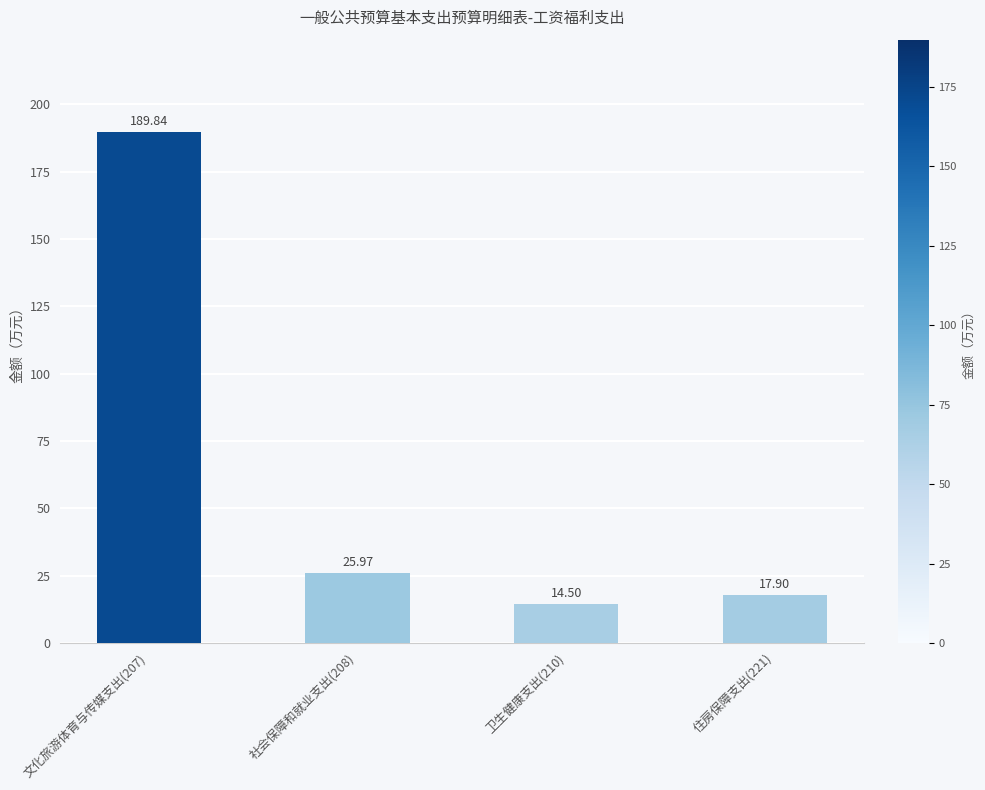

At which category does the chart reach its minimum across all series?

卫生健康支出(210)